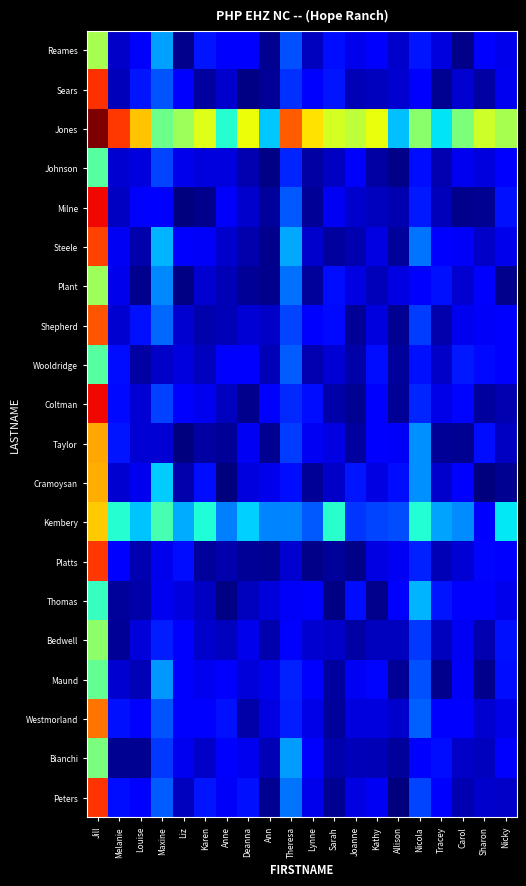

Between Karen and Liz, which is larger?

Karen